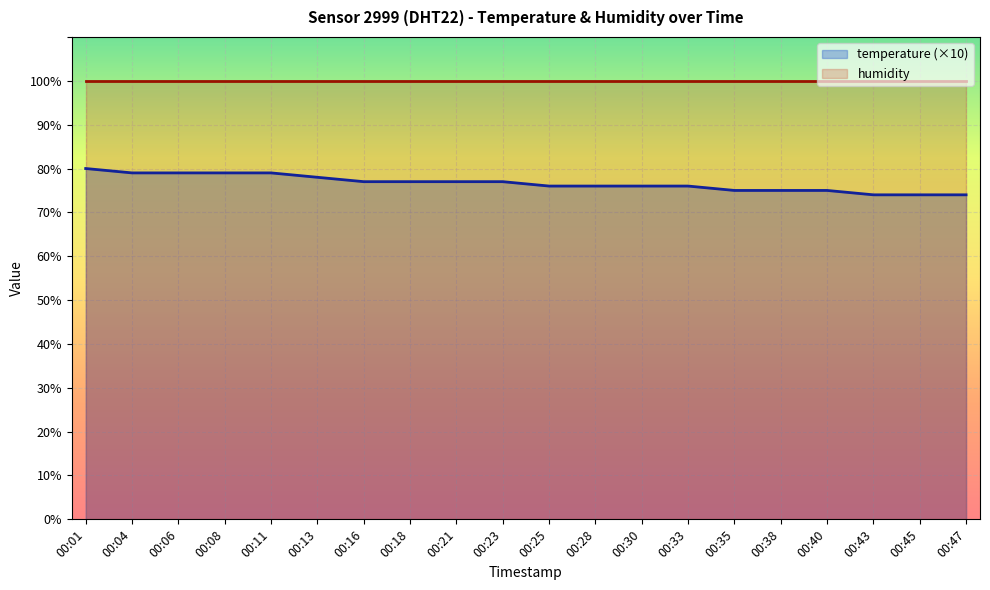

What is the greatest value displayed?

99.9